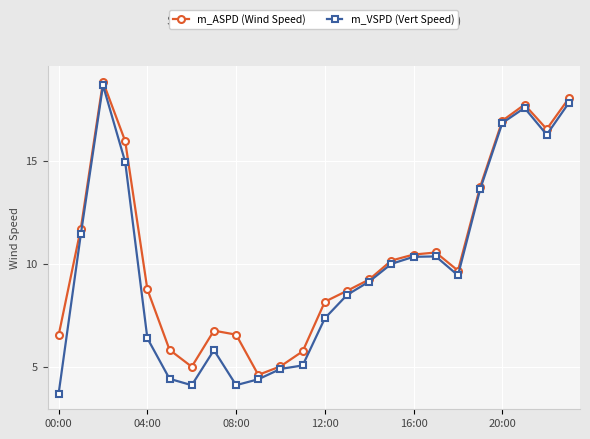

Rank the series by their average value, from highest to lowest.

m_ASPD (Wind Speed), m_VSPD (Vert Speed)